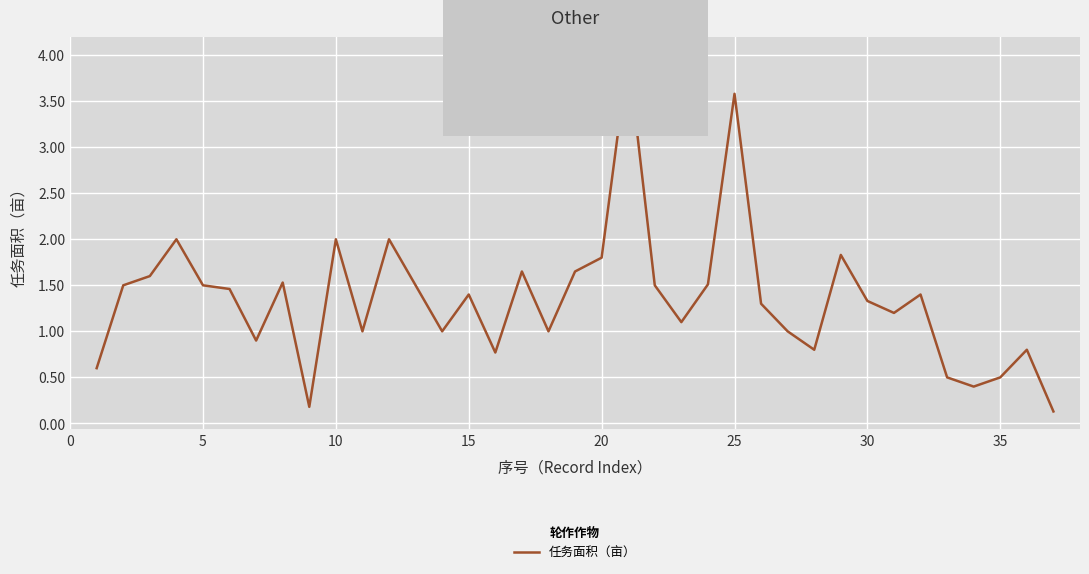

What is the maximum value shown in the chart?

4.0